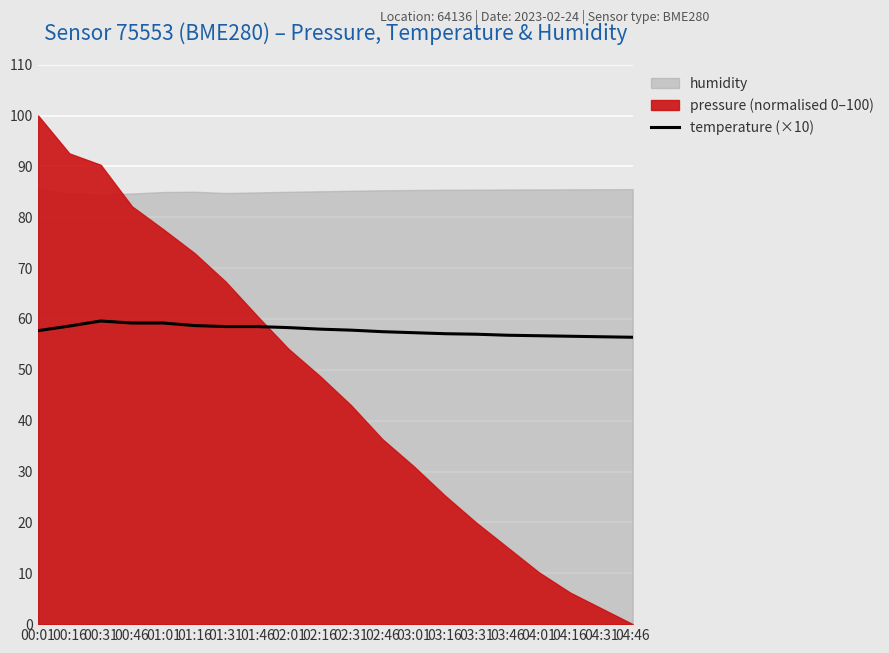

The value of temperature (×10) at 03:01 is 57.3. True or false?

True